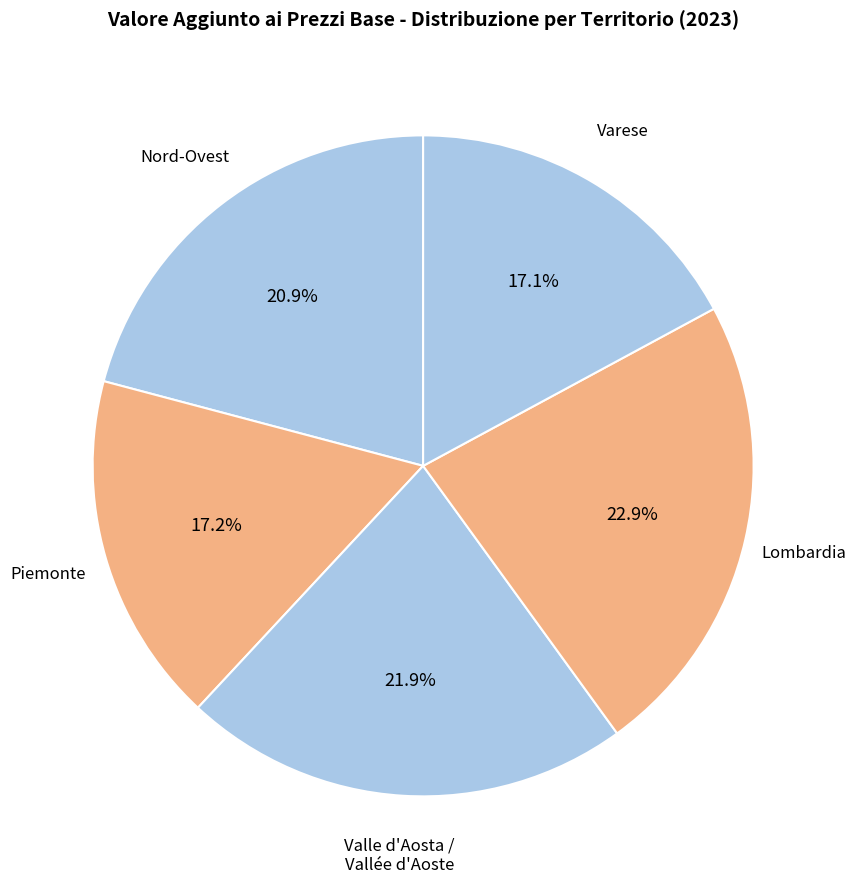

Rank the categories by value from lowest to highest.

Varese, Piemonte, Nord-Ovest, Valle d'Aosta / Vallée d'Aoste, Lombardia